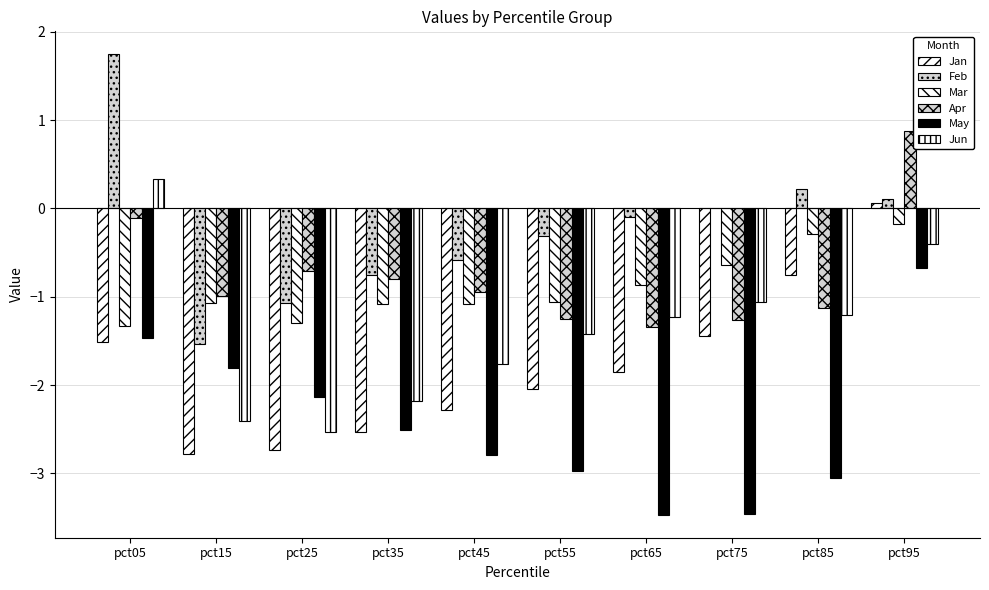

What is the total value across all series at pct15?

-10.6